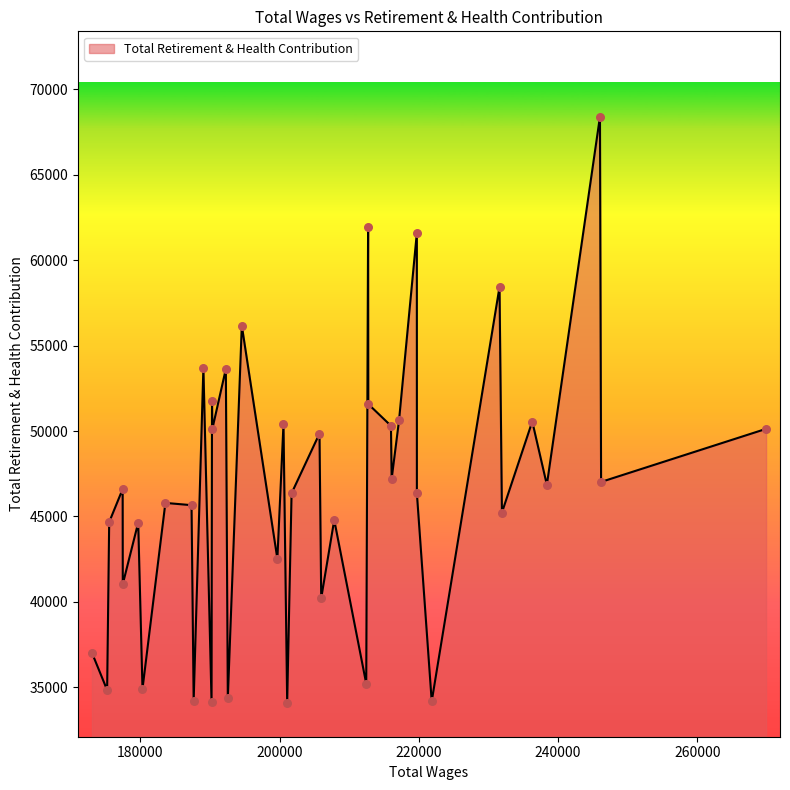

What is the difference between the maximum and minimum values?

34302